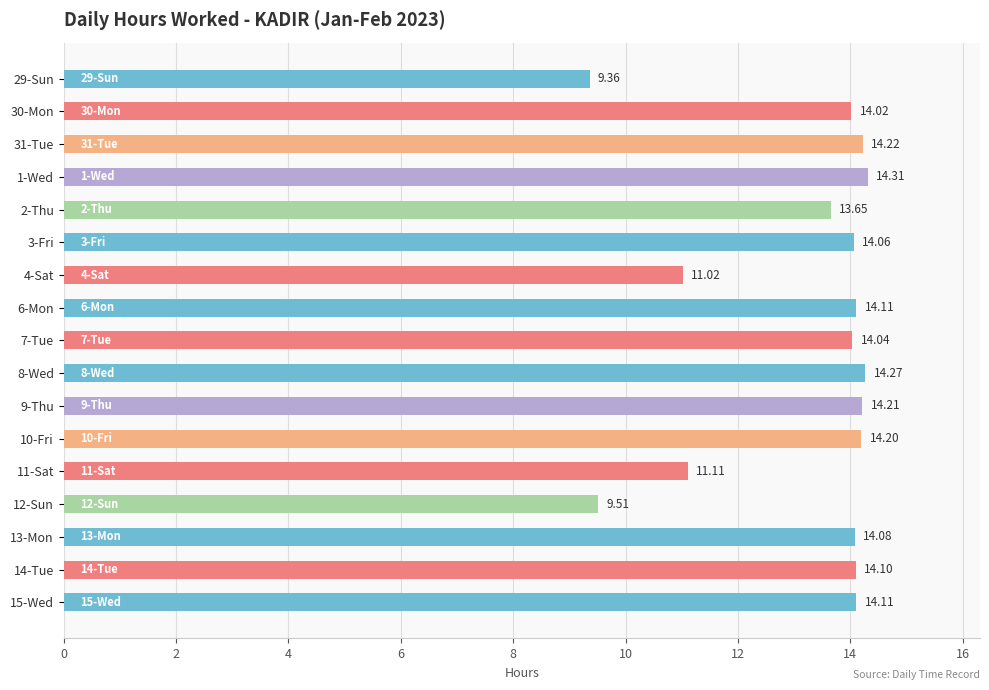

What is the sum of the values at 12-Sun and 2-Thu?

23.2